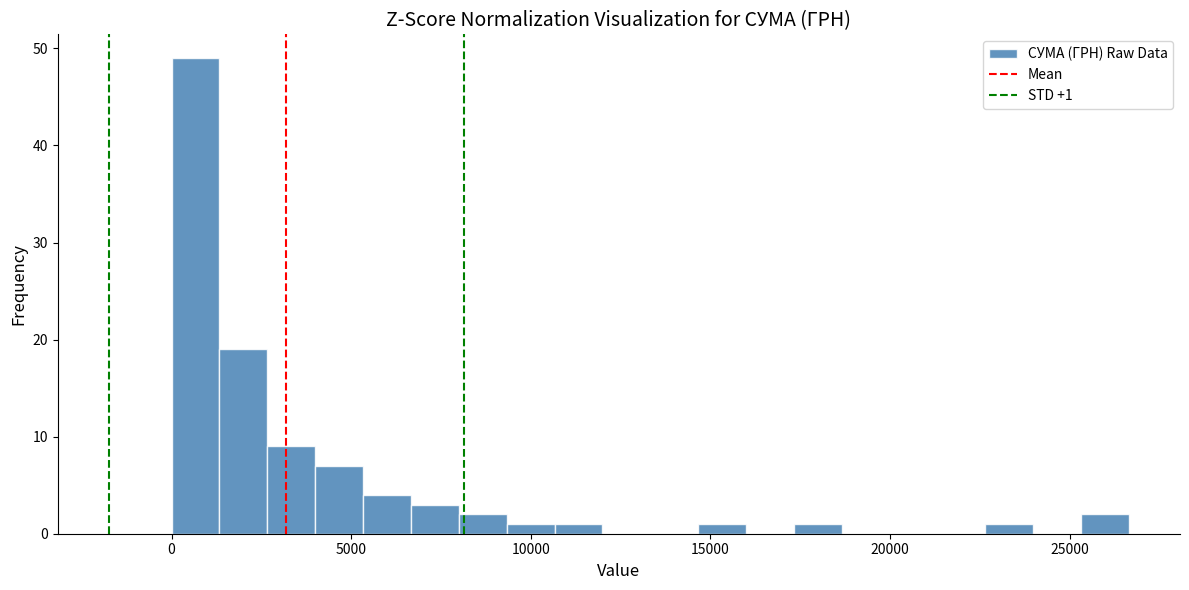

Around what value on the x-axis is the tallest bar? Give the approximate position of its centre, as read against the axis.

500